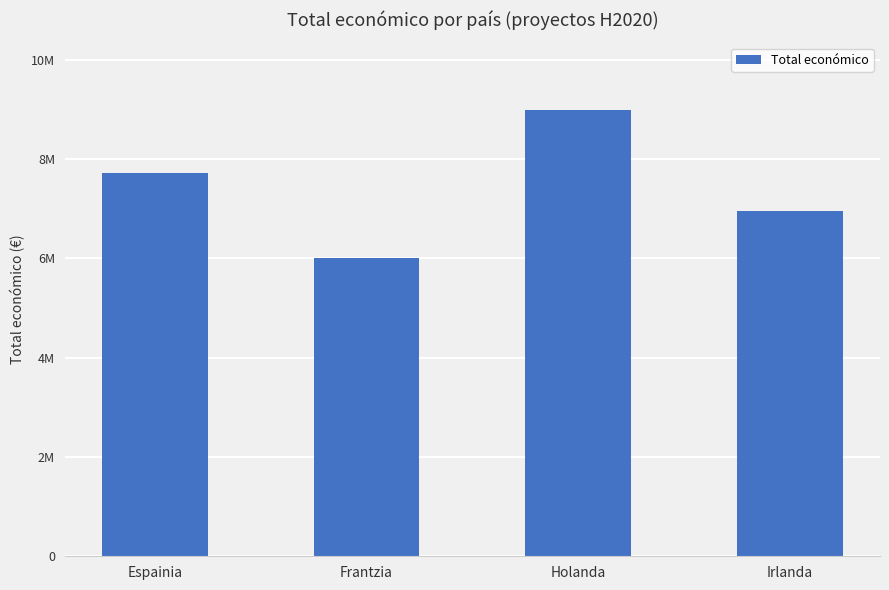

Reading left to right, list all the values displayed in this chart.

Espainia=7727765	Frantzia=5999753	Holanda=8999757	Irlanda=6960293